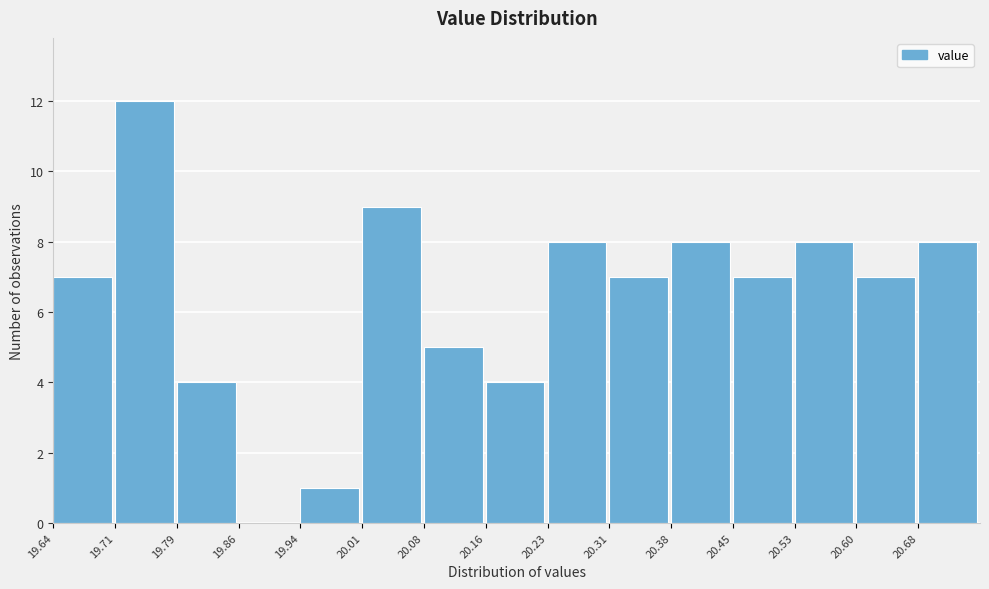

Reading left to right, transcribe this chart: for each bar, give the range it covers on the x-axis and its height. Neither the bar edges nor the heights are printed on the chart, so give them approximately, as read against the axes.

19.640 to 19.714: 7
19.714 to 19.788: 12
19.788 to 19.862: 4
19.862 to 19.936: 0
19.936 to 20.010: 1
20.010 to 20.084: 9
20.084 to 20.158: 5
20.158 to 20.232: 4
20.232 to 20.306: 8
20.306 to 20.380: 7
20.380 to 20.454: 8
20.454 to 20.528: 7
20.528 to 20.602: 8
20.602 to 20.676: 7
20.676 to 20.750: 8